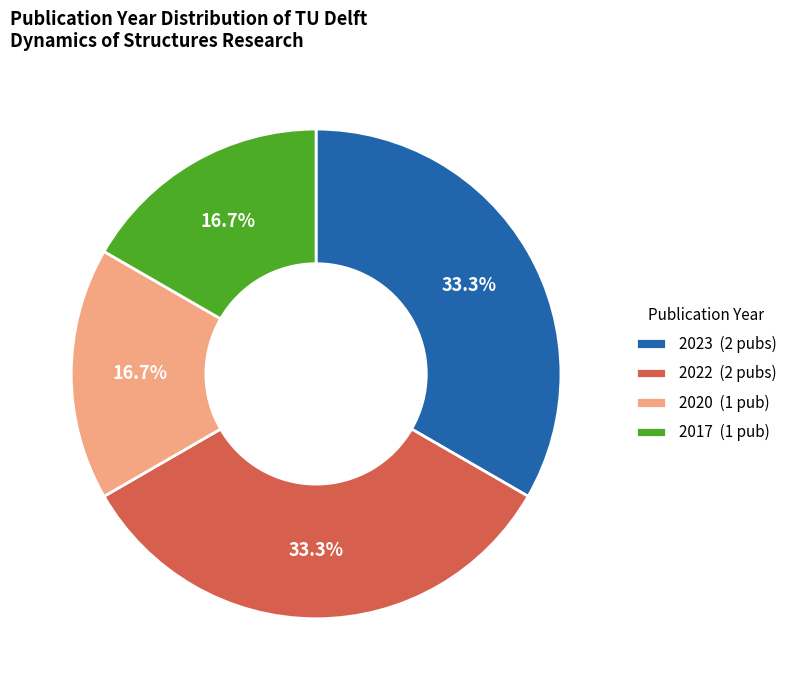

What percentage is NOT represented by 2022 (2 pubs)?

66.7%